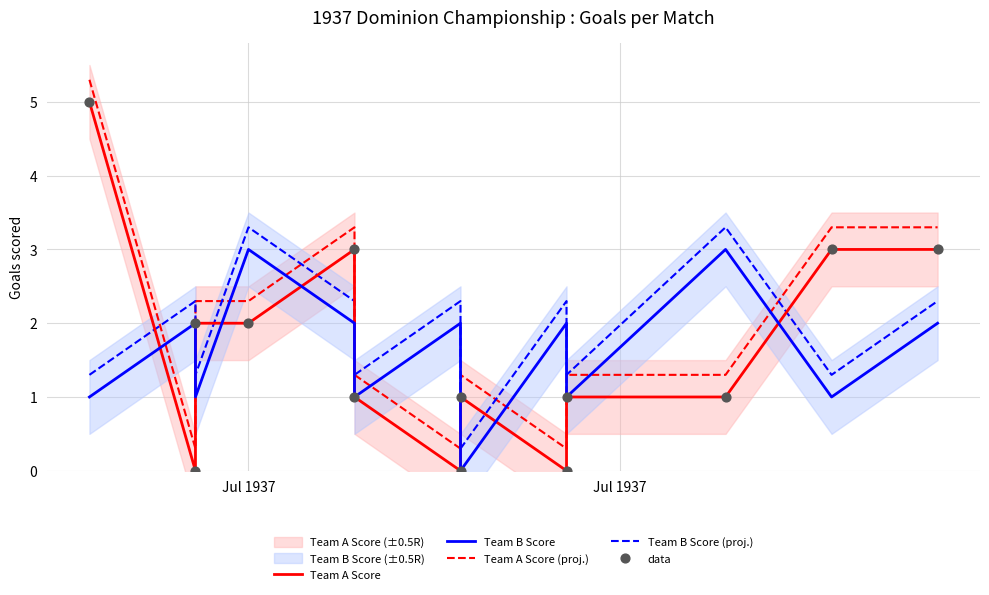

What is the total value across all series at Jul 1937?

12.6